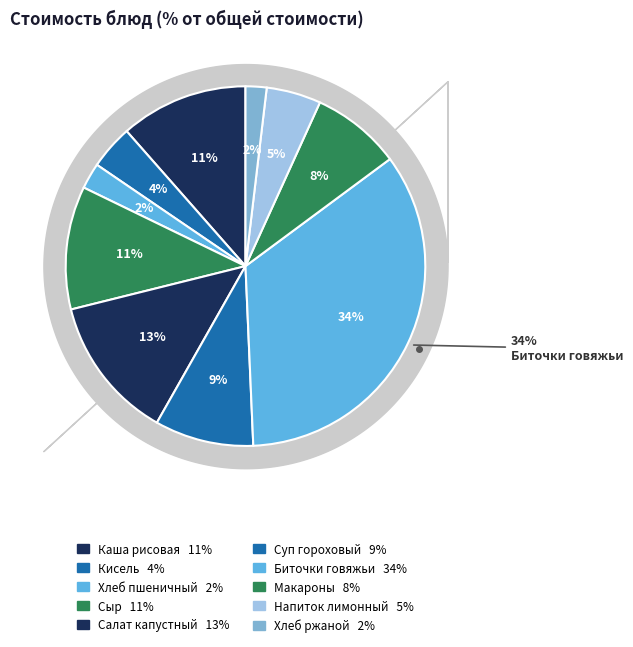

Combined, what portion of the pie is Макароны отварные and Хлеб ржаной?

9.9%